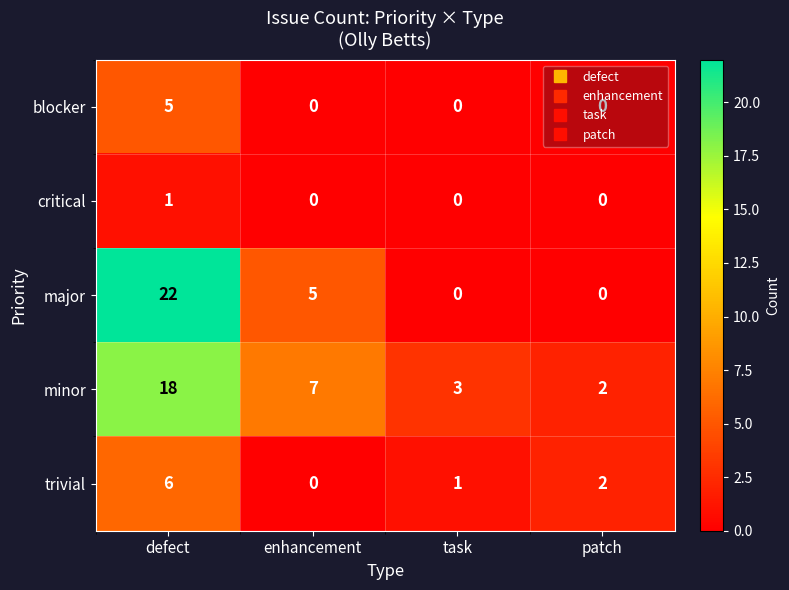

What is the difference between the major values at enhancement and patch?

5